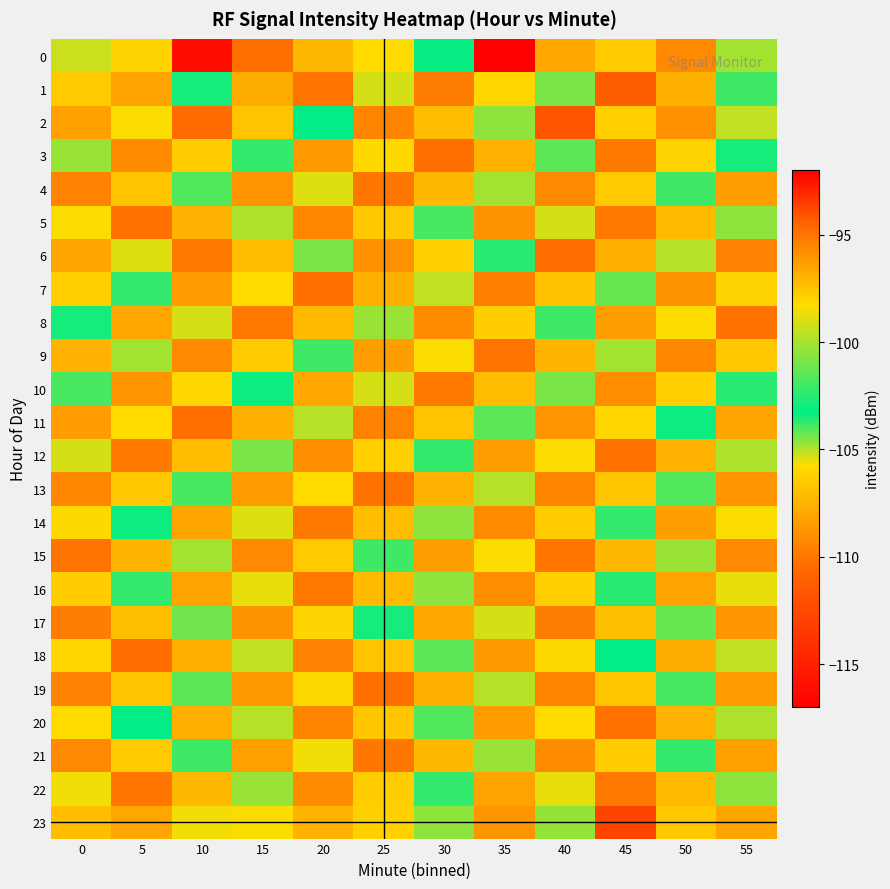

Reading right to left, list all the values displayed in this chart.

0: 55=-104.8	50=-109.2	45=-106.5	40=-108.0	35=-117.0	30=-103.1	25=-105.8	20=-107.3	15=-110.3	10=-116.1	5=-106.1	0=-105.3
1: 55=-103.9	50=-107.6	45=-111.2	40=-104.5	35=-106.0	30=-109.7	25=-105.3	20=-110.1	15=-107.8	10=-103.5	5=-108.2	0=-106.5
2: 55=-105.1	50=-108.9	45=-106.3	40=-111.8	35=-104.6	30=-107.1	25=-109.4	20=-103.2	15=-106.8	10=-110.5	5=-105.7	0=-108.3
3: 55=-103.5	50=-106.1	45=-109.8	40=-104.2	35=-107.5	30=-110.3	25=-105.9	20=-108.6	15=-103.8	10=-106.4	5=-109.1	0=-104.7
4: 55=-108.4	50=-103.9	45=-106.5	40=-109.2	35=-104.8	30=-107.3	25=-110.0	20=-105.4	15=-108.7	10=-104.1	5=-106.8	0=-109.5
5: 55=-104.6	50=-107.2	45=-109.9	40=-105.3	35=-108.8	30=-104.0	25=-106.6	20=-109.3	15=-104.9	10=-107.5	5=-110.2	0=-105.7
6: 55=-109.5	50=-105.0	45=-107.7	40=-110.4	35=-103.7	30=-106.2	25=-108.9	20=-104.5	15=-107.1	10=-109.8	5=-105.4	0=-108.1
7: 55=-106.1	50=-108.8	45=-104.3	40=-106.9	35=-109.6	30=-105.1	25=-107.6	20=-110.3	15=-105.8	10=-108.5	5=-103.8	0=-106.3
8: 55=-110.2	50=-105.7	45=-108.4	40=-103.9	35=-106.4	30=-109.1	25=-104.7	20=-107.2	15=-109.9	10=-105.3	5=-108.0	0=-103.5
9: 55=-106.6	50=-109.3	45=-104.8	40=-107.4	35=-110.1	30=-105.7	25=-108.4	20=-103.9	15=-106.5	10=-109.2	5=-104.8	0=-107.5
10: 55=-103.7	50=-106.3	45=-109.0	40=-104.5	35=-107.1	30=-109.8	25=-105.3	20=-108.0	15=-103.4	10=-106.0	5=-108.7	0=-104.0
11: 55=-108.1	50=-103.4	45=-106.0	40=-108.7	35=-104.2	30=-106.8	25=-109.5	20=-105.0	15=-107.6	10=-110.3	5=-105.8	0=-108.5
12: 55=-104.9	50=-107.5	45=-110.2	40=-105.7	35=-108.4	30=-103.8	25=-106.3	20=-109.0	15=-104.5	10=-107.1	5=-109.8	0=-105.3
13: 55=-108.7	50=-104.1	45=-106.7	40=-109.4	35=-105.0	30=-107.5	25=-110.2	20=-105.8	15=-108.5	10=-104.0	5=-106.6	0=-109.3
14: 55=-105.7	50=-108.4	45=-103.8	40=-106.4	35=-109.1	30=-104.6	25=-107.1	20=-109.8	15=-105.4	10=-108.1	5=-103.4	0=-105.9
15: 55=-109.2	50=-104.7	45=-107.3	40=-110.0	35=-105.7	30=-108.4	25=-103.9	20=-106.5	15=-109.2	10=-104.8	5=-107.4	0=-110.1
16: 55=-105.5	50=-108.2	45=-103.7	40=-106.3	35=-109.0	30=-104.6	25=-107.2	20=-109.9	15=-105.5	10=-108.2	5=-103.8	0=-106.4
17: 55=-108.7	50=-104.3	45=-107.0	40=-109.7	35=-105.3	30=-108.0	25=-103.5	20=-106.1	15=-108.8	10=-104.4	5=-107.0	0=-109.7
18: 55=-105.1	50=-107.8	45=-103.3	40=-105.9	35=-108.6	30=-104.2	25=-106.8	20=-109.5	15=-105.1	10=-107.7	5=-110.4	0=-106.0
19: 55=-108.5	50=-104.0	45=-106.7	40=-109.4	35=-105.0	30=-107.6	25=-110.3	20=-105.9	15=-108.6	10=-104.2	5=-106.8	0=-109.5
20: 55=-104.9	50=-107.5	45=-110.2	40=-105.8	35=-108.5	30=-104.1	25=-106.7	20=-109.4	15=-105.0	10=-107.7	5=-103.2	0=-105.8
21: 55=-108.3	50=-103.8	45=-106.4	40=-109.1	35=-104.7	30=-107.3	25=-110.0	20=-105.6	15=-108.3	10=-103.9	5=-106.5	0=-109.2
22: 55=-104.6	50=-107.2	45=-109.9	40=-105.5	35=-108.2	30=-103.8	25=-106.4	20=-109.1	15=-104.7	10=-107.3	5=-110.0	0=-105.6
23: 55=-108.1	50=-97.6	45=-112.7	40=-100.3	35=-108.7	30=-104.7	25=-106.2	20=-107.5	15=-105.7	10=-105.6	5=-108.0	0=-107.0